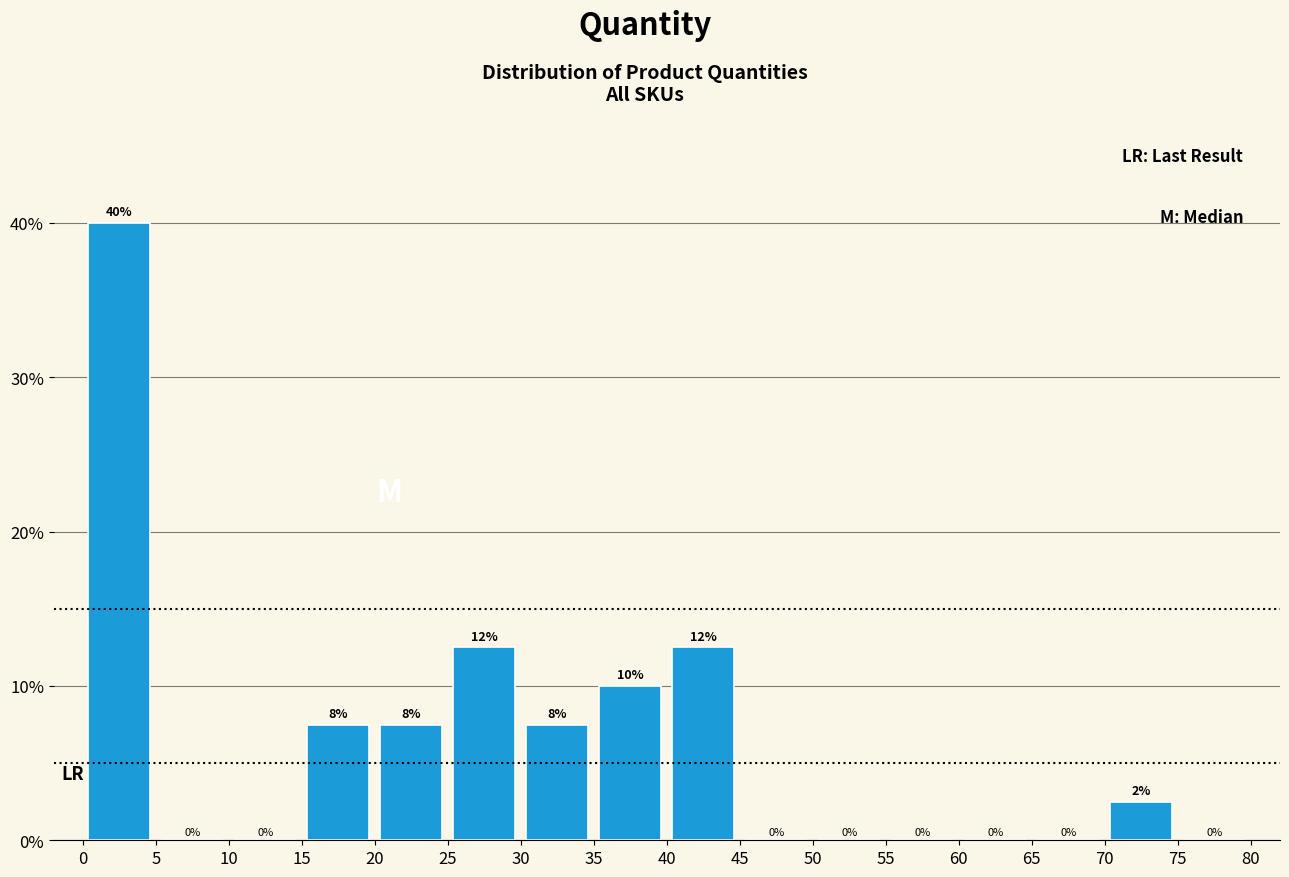

Which range on the x-axis has the tallest bar?

0 to 5